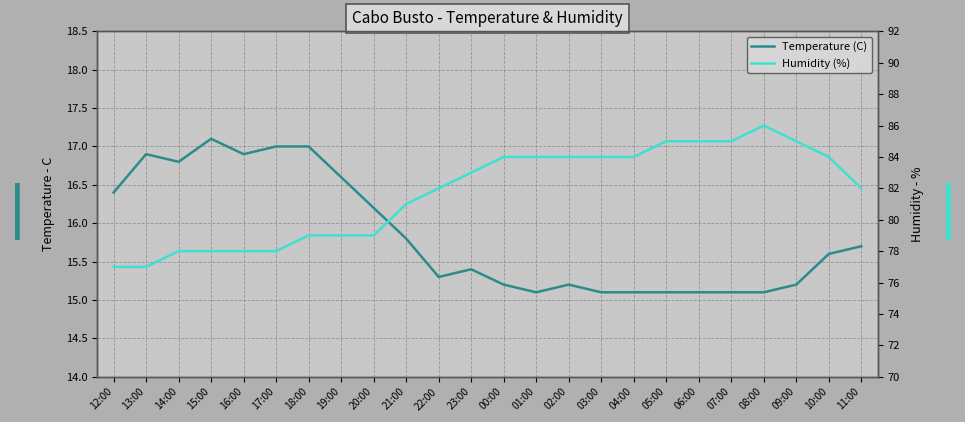

Which category has the lowest value across all series?

01:00